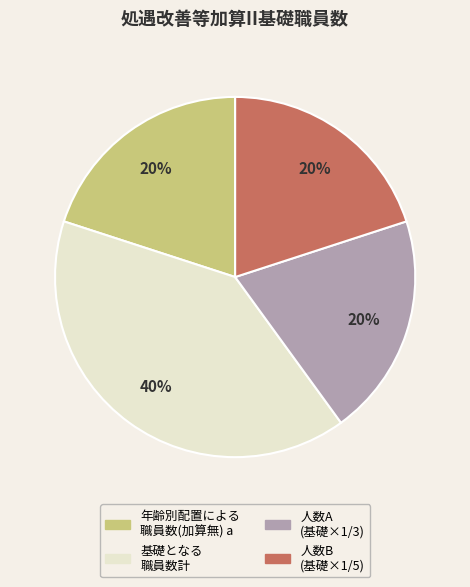

To the nearest percent, what is the average slice percentage?

25%